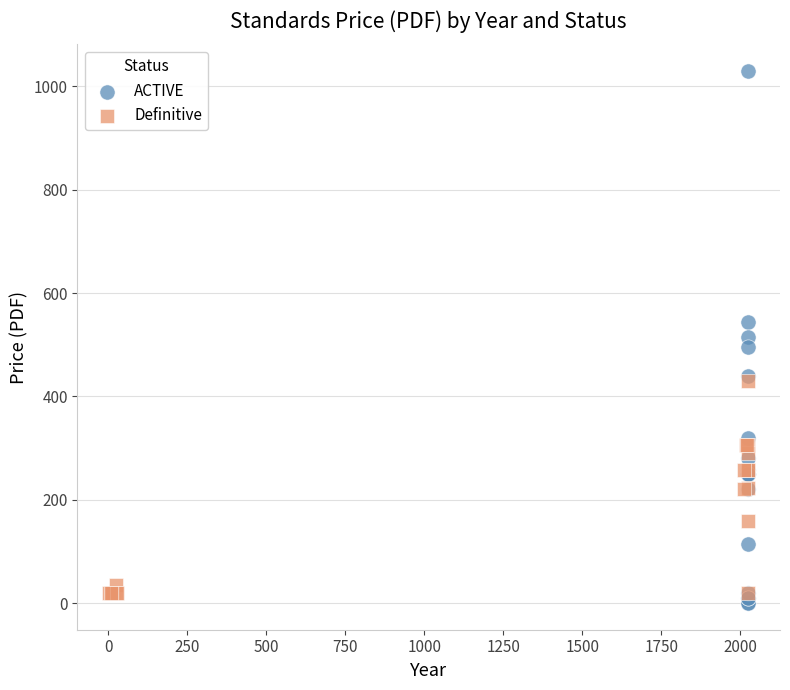

Which series reaches the minimum Y coordinate?

ACTIVE